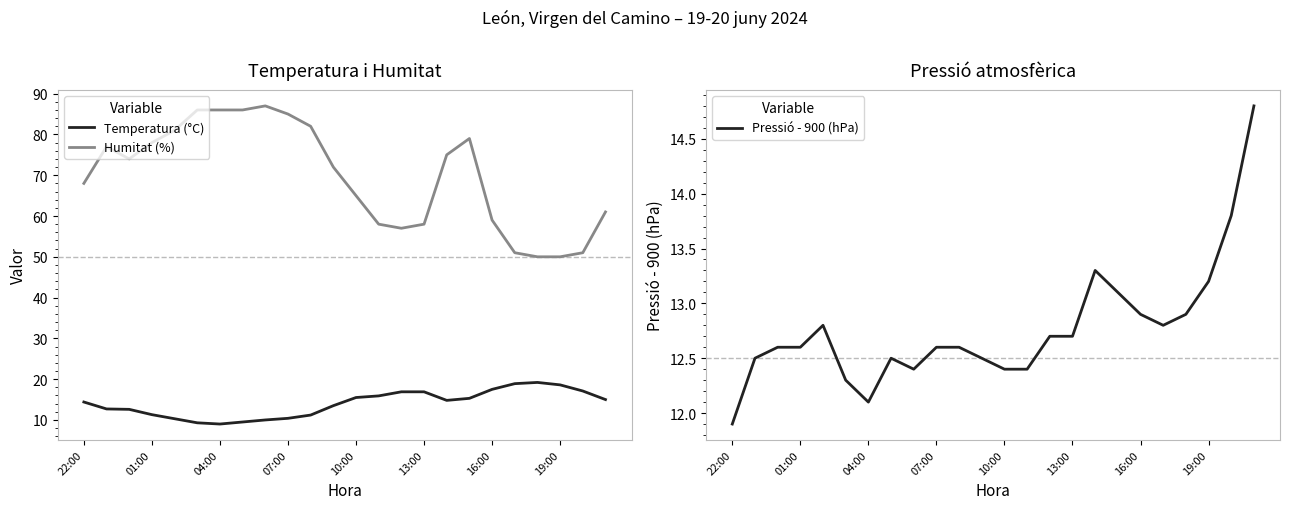

What is the lowest value of the Temperatura (°C) series?

9.0